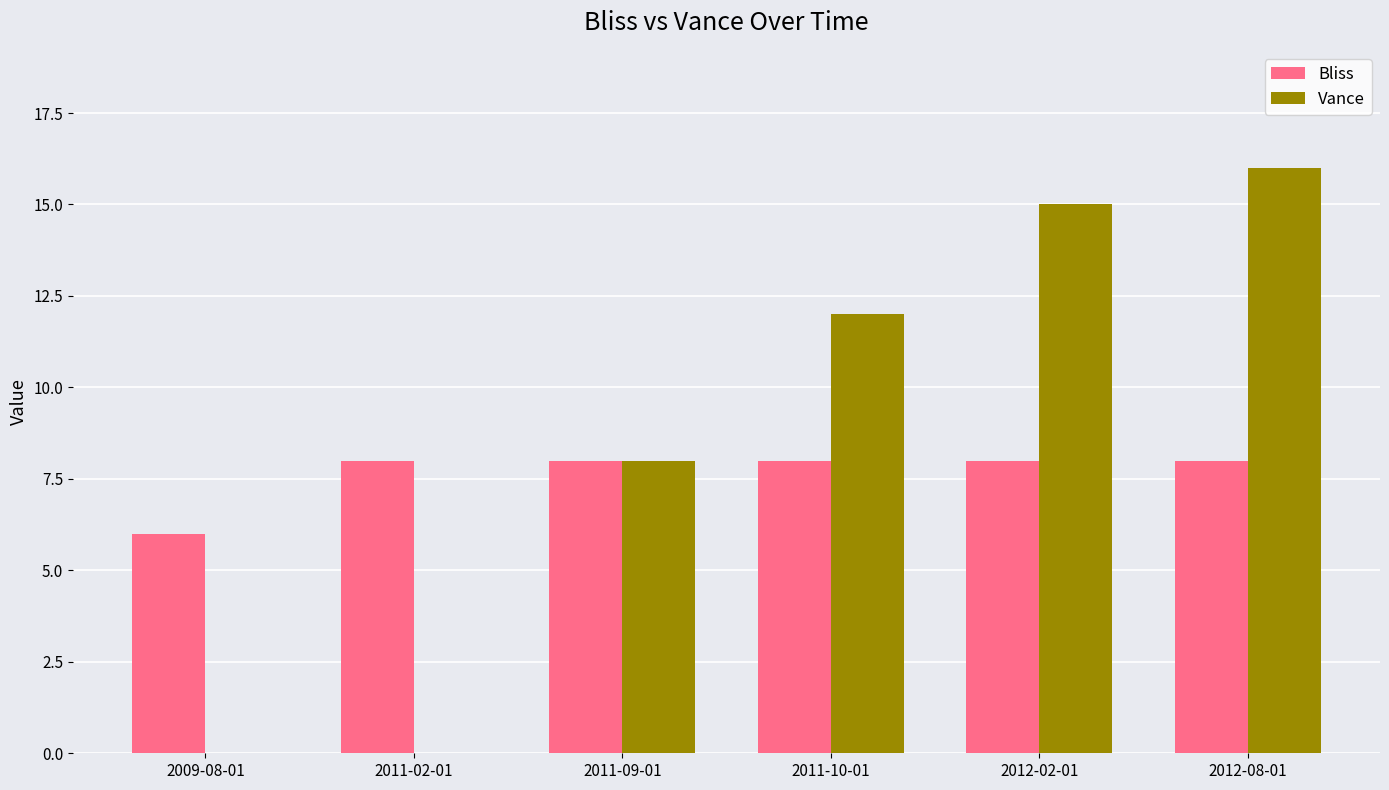

How many data points does each series have?

6